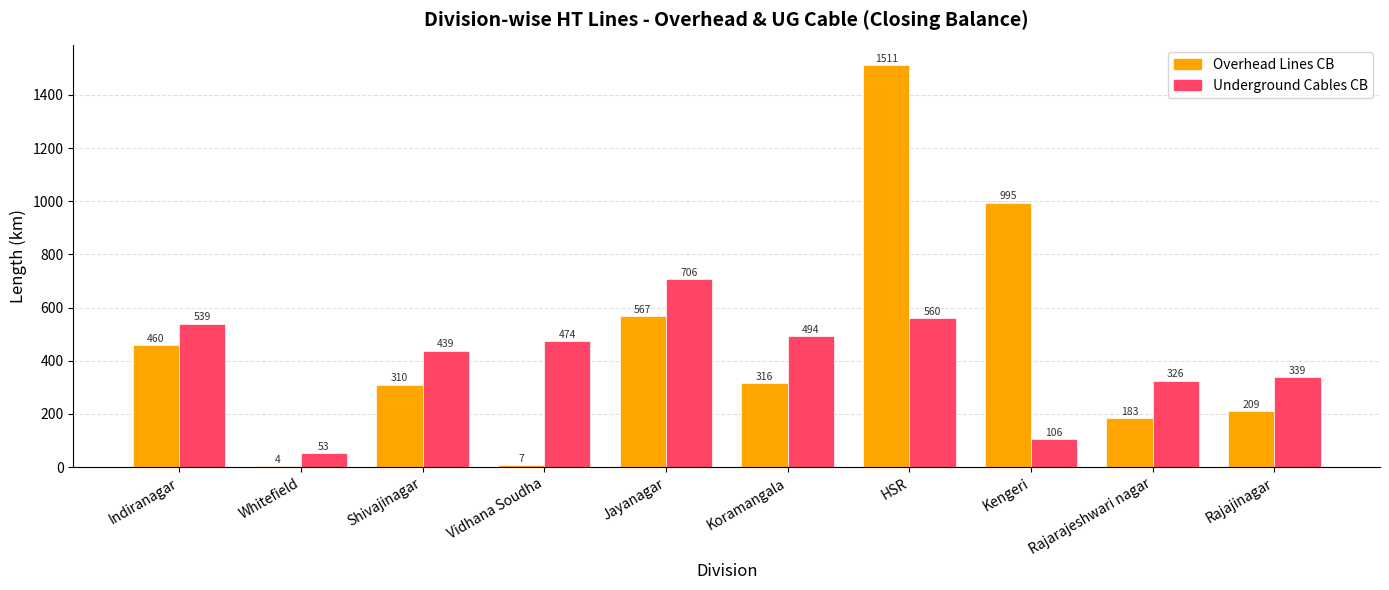

What is the sum of the Underground Cables CB values at Koramangala and Whitefield?

547.0